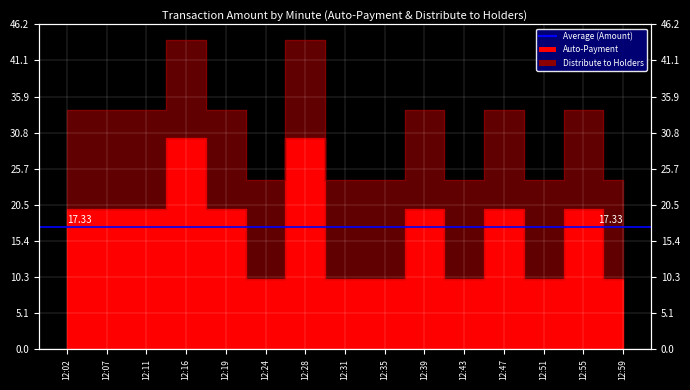

The chart shows a value of 10 at 12:59. True or false?

True